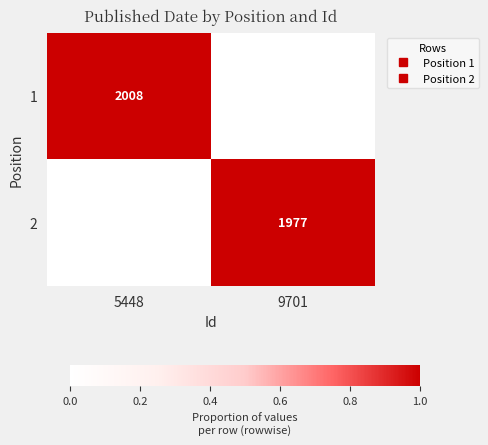

Which series has the largest total across all categories?

1